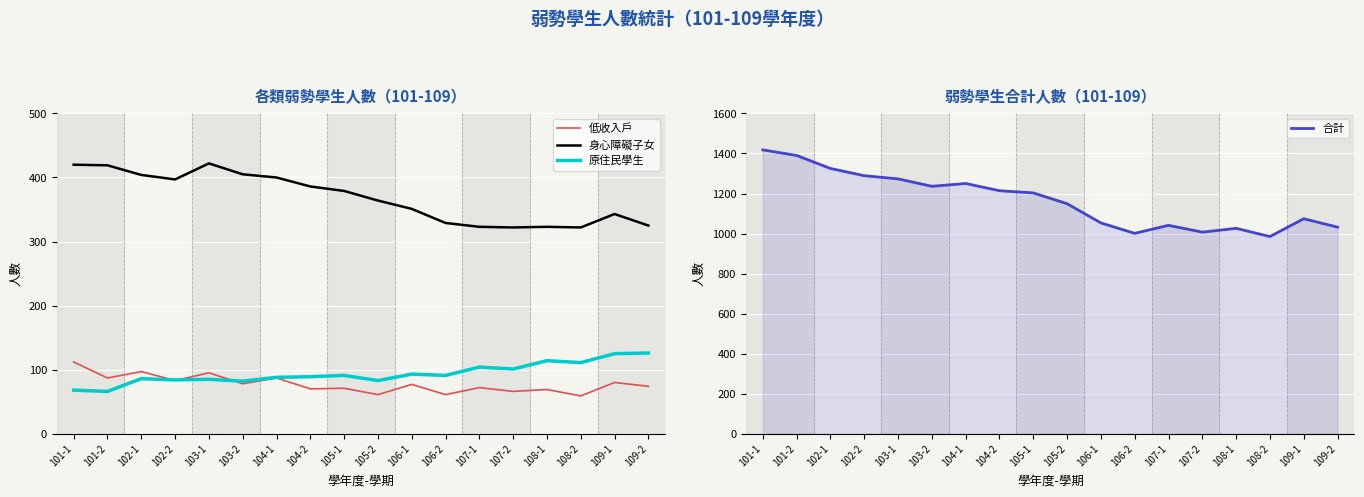

True or false: 原住民學生 and 合計 cross at least once.

False